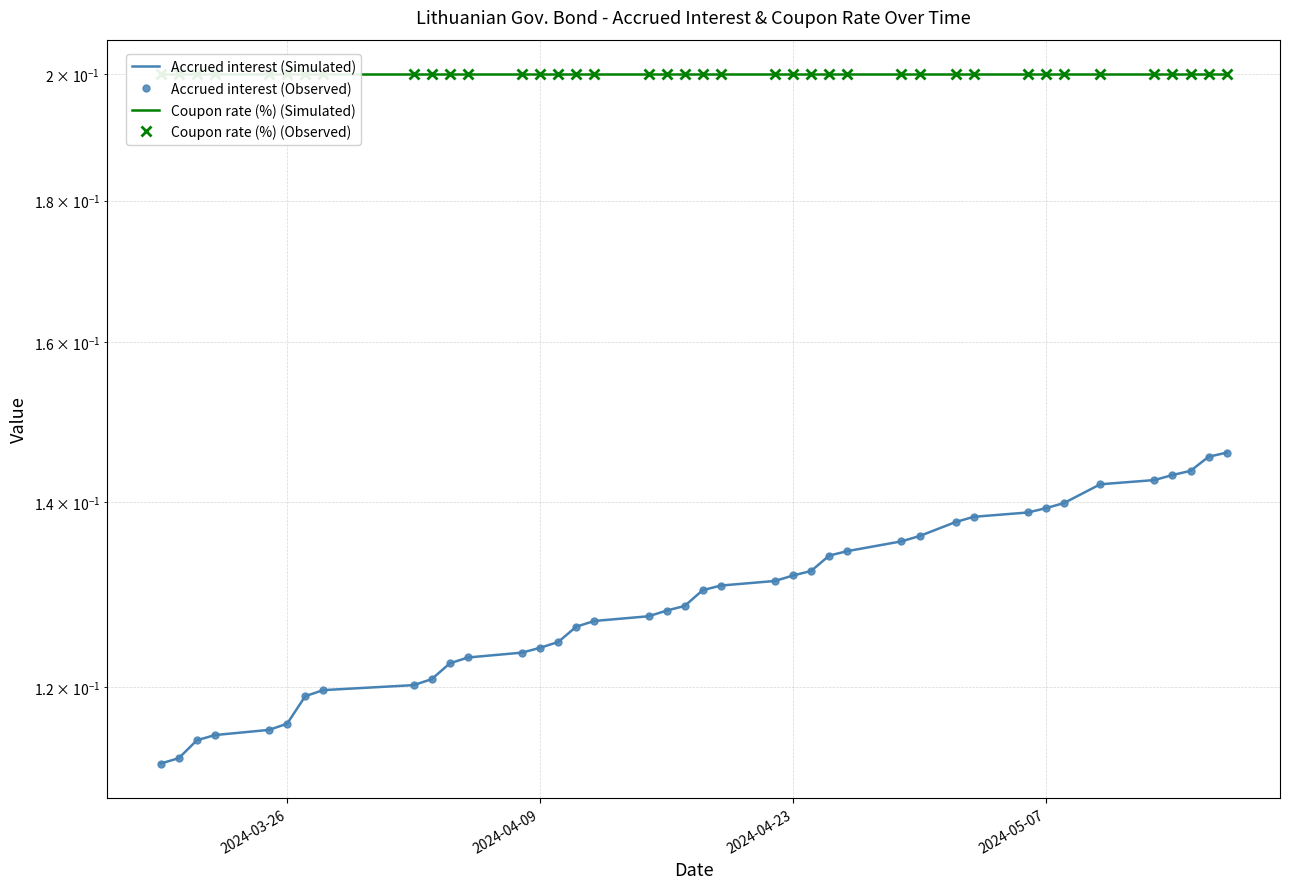

What is the maximum value shown in the chart?

0.2